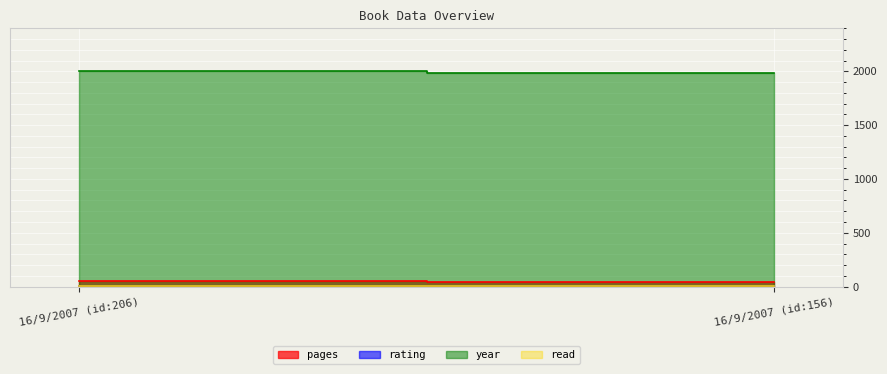

How many lines are shown in the chart?

4